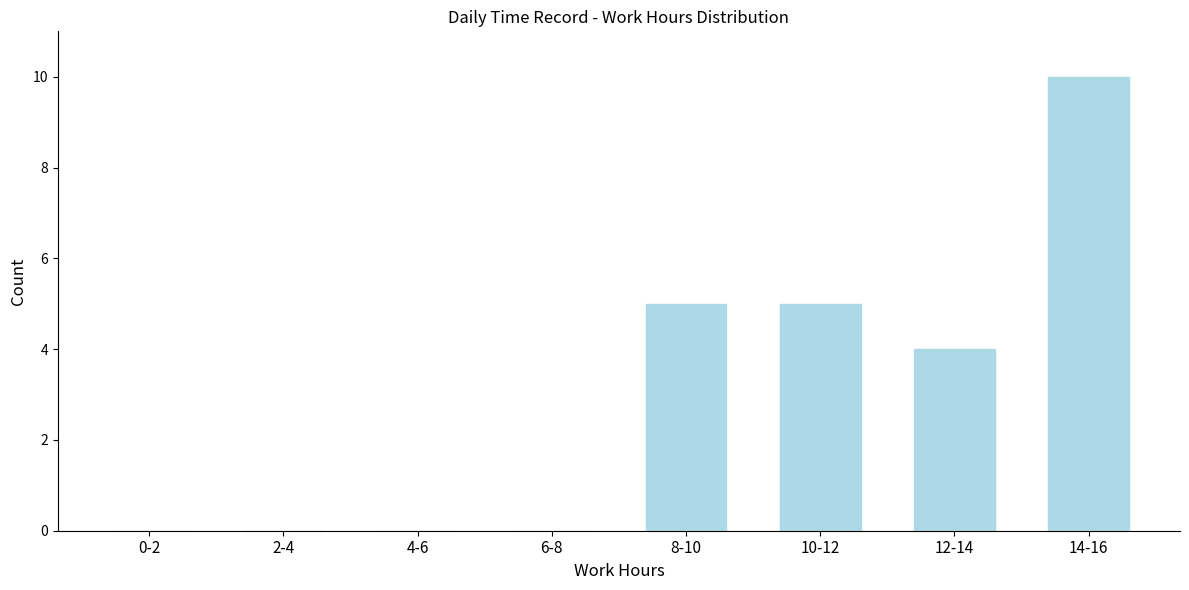

Reading left to right, transcribe all the data shown in this chart.

0-2=0	2-4=0	4-6=0	6-8=0	8-10=5	10-12=5	12-14=4	14-16=10